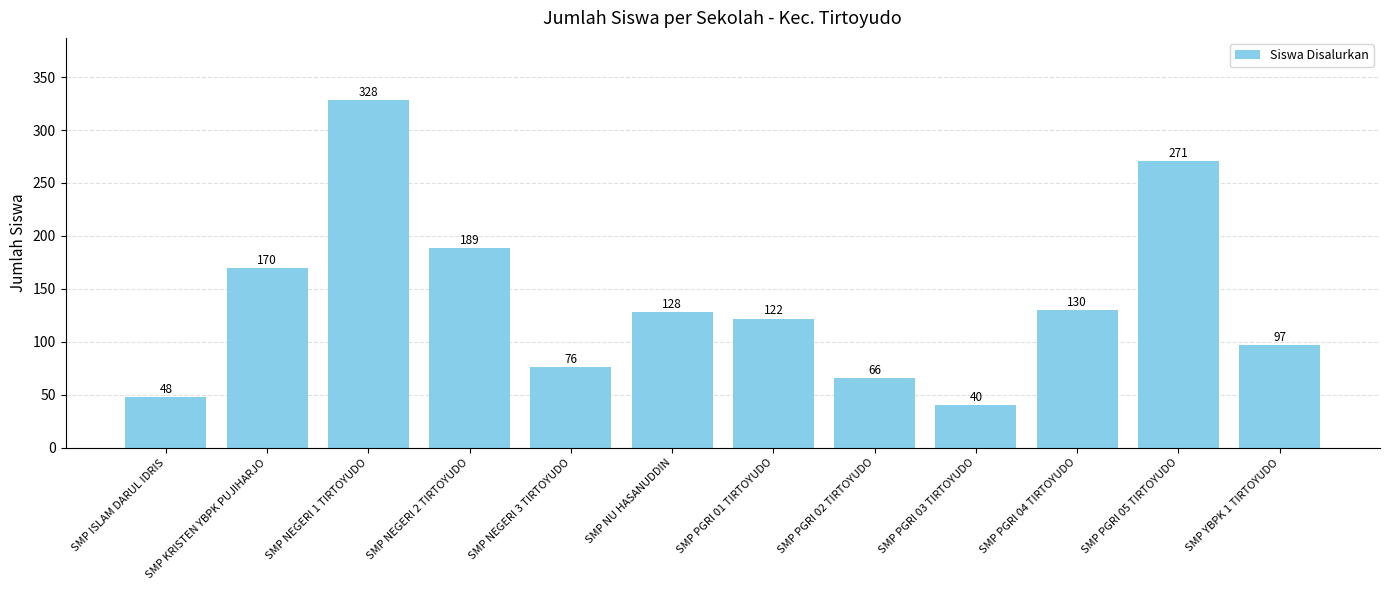

Reading left to right, transcribe all the data shown in this chart.

48	170	328	189	76	128	122	66	40	130	271	97